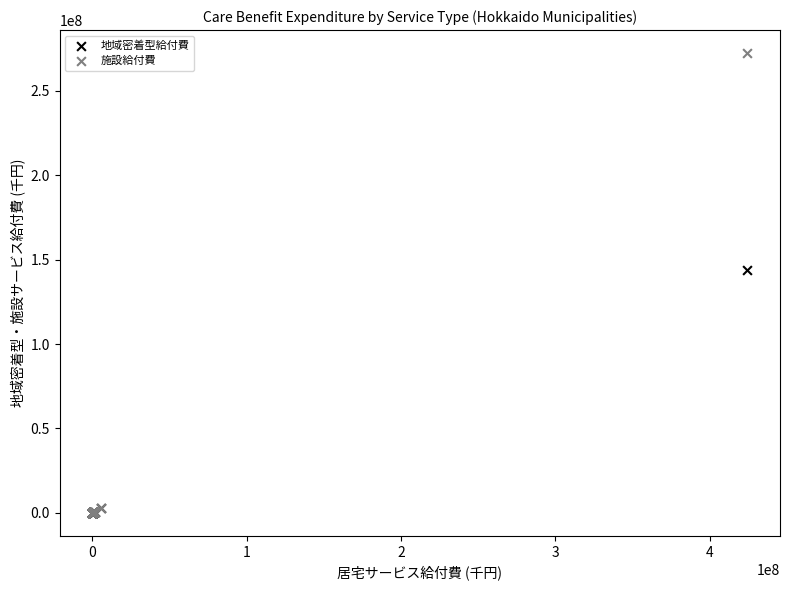

Which series has the widest spread of Y values?

施設給付費